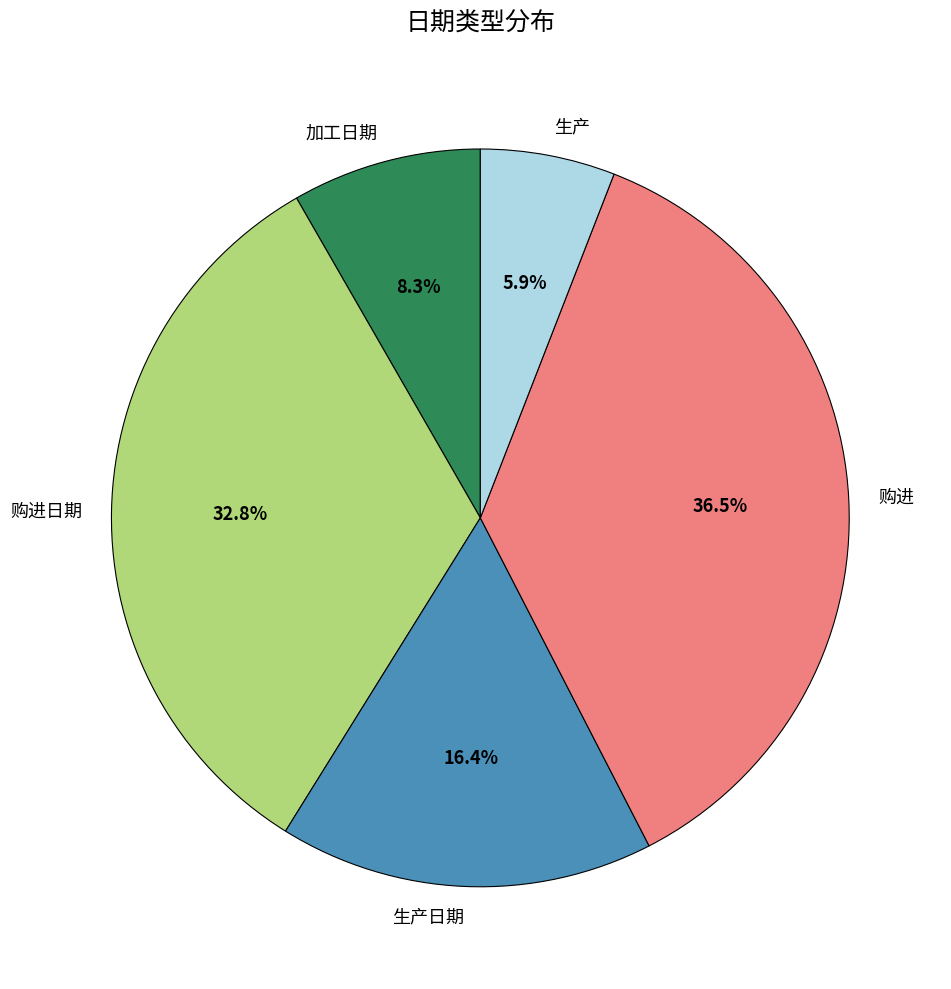

Is the sum of 生产日期 and 加工日期 greater than half?

No